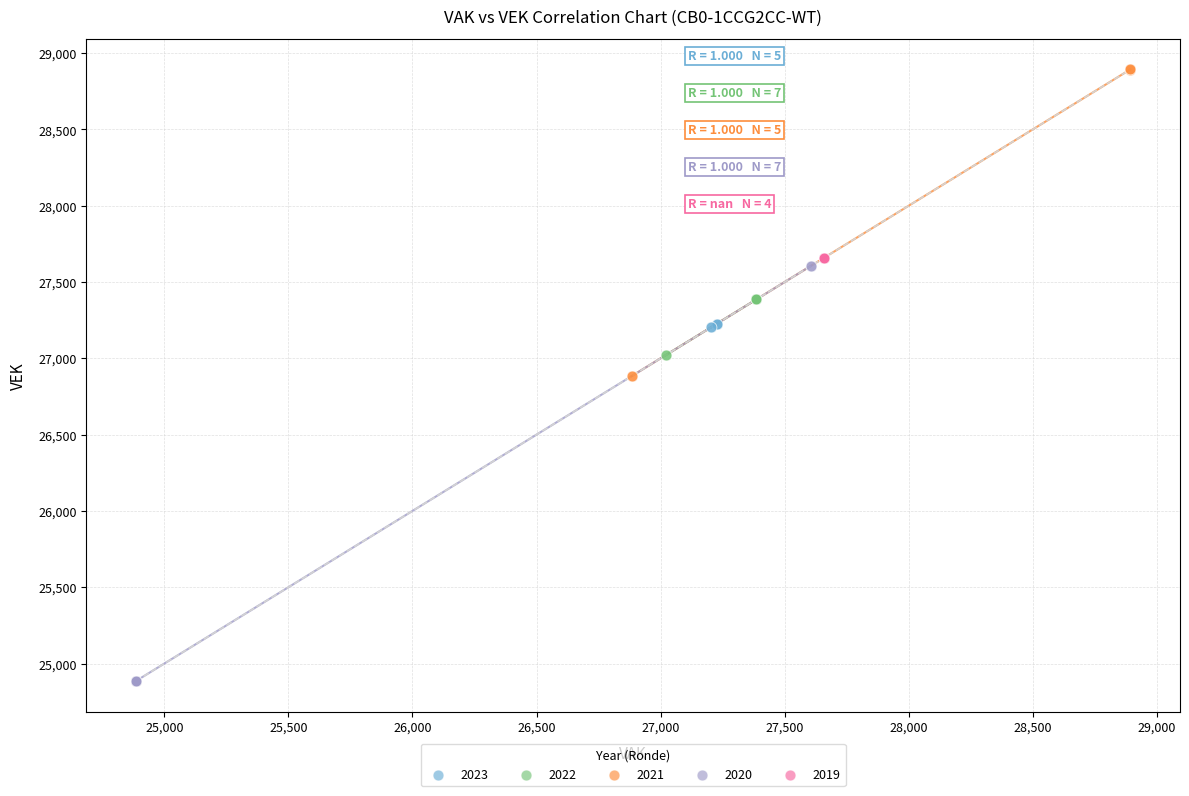

Which series reaches the minimum Y coordinate?

2020